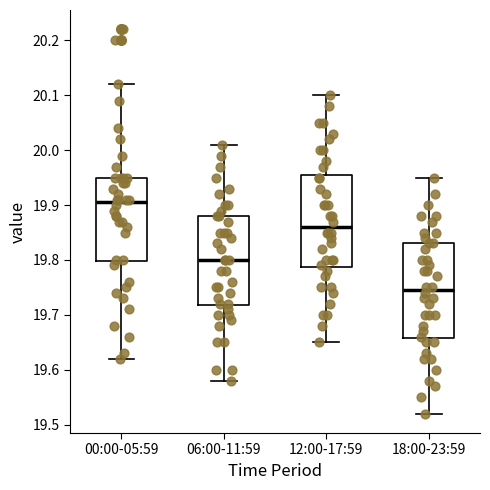

Where does the upper whisker of the box for 00:00-05:59 end on the y-axis? The values are not printed on the chart, so give them approximately, as read against the axis.

20.12